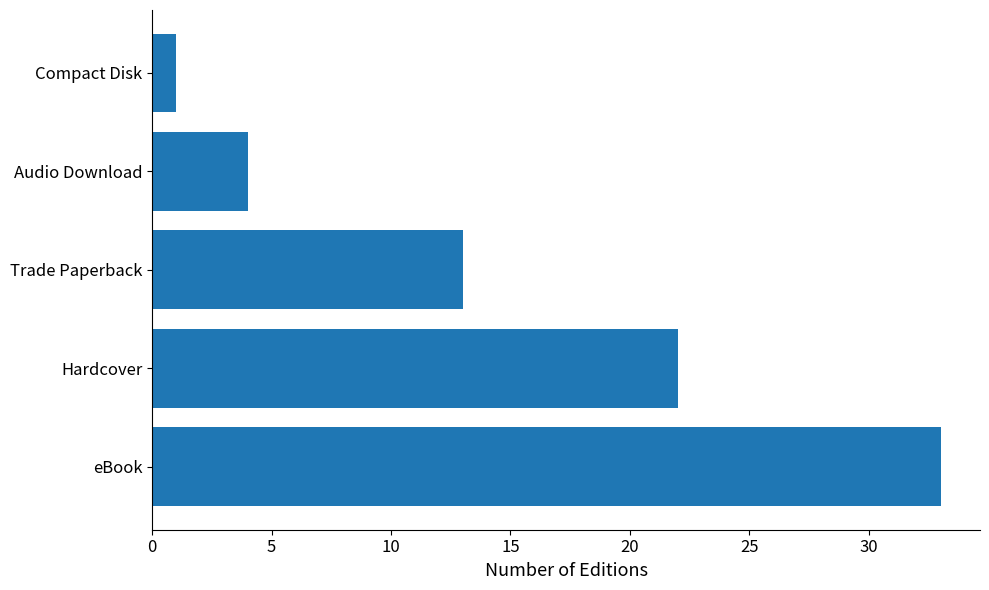

Between eBook and Hardcover, which is larger?

eBook